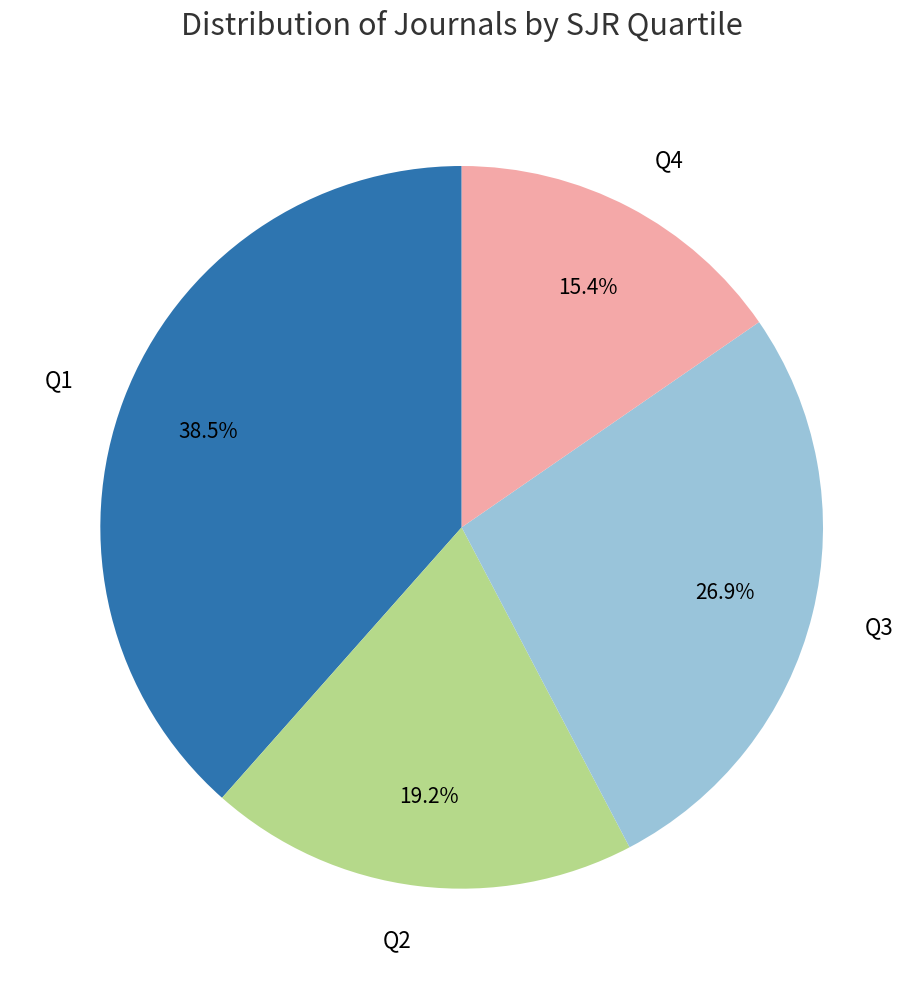

Rank the categories by value from lowest to highest.

Q4, Q2, Q3, Q1